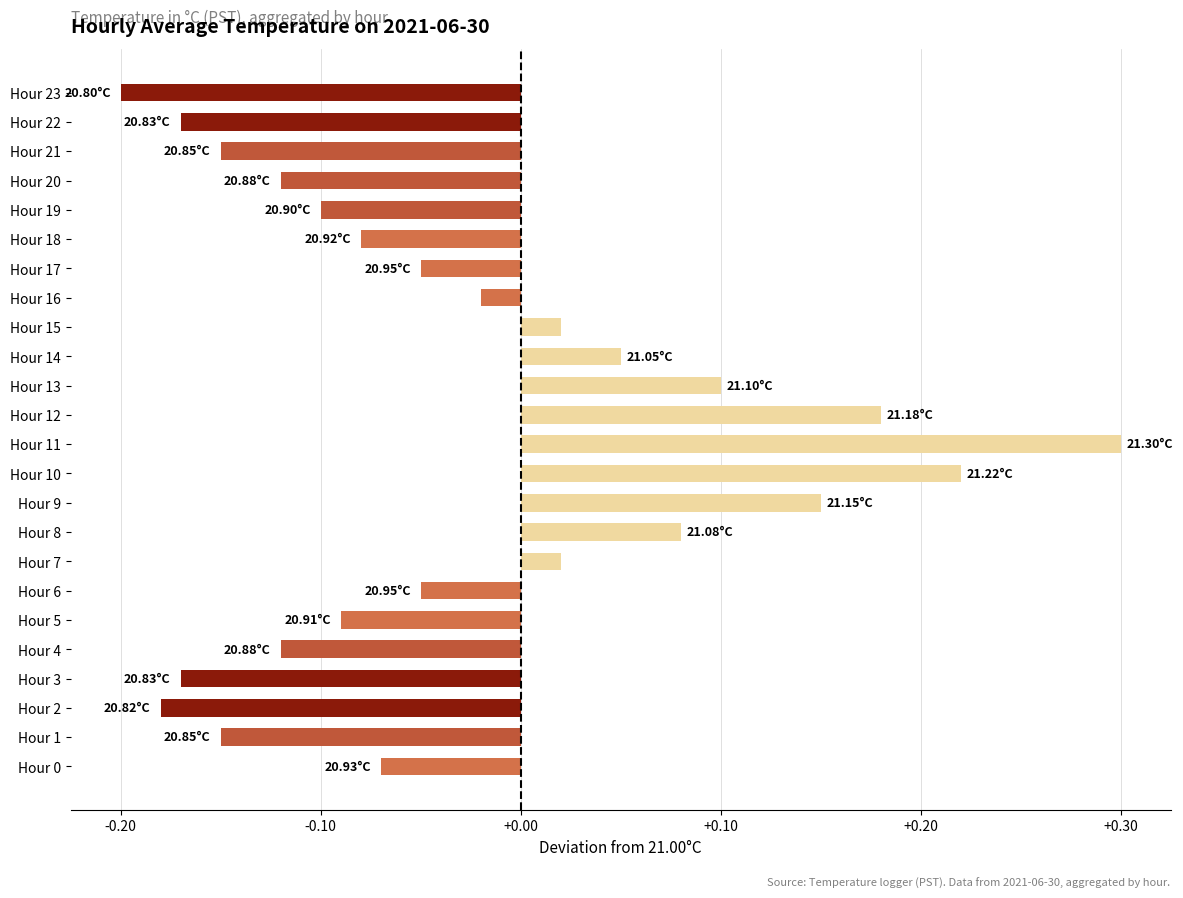

What is the change in value from Hour 8 to Hour 9?

+0.1